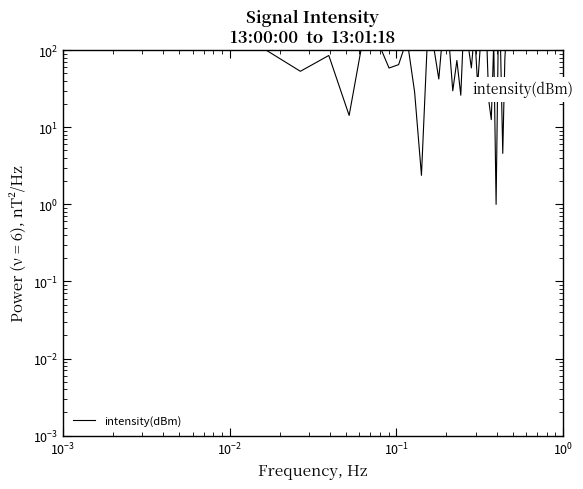

How many lines are shown in the chart?

1